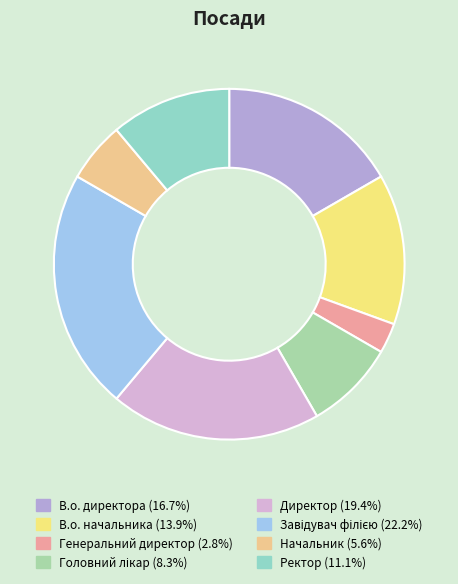

Does Ректор account for over 50% of the chart?

No